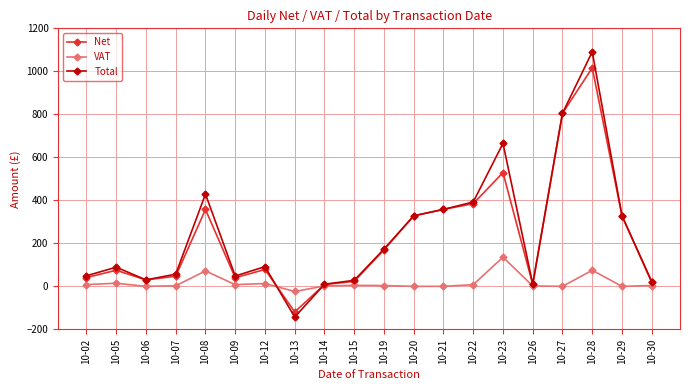

What is the minimum value for Net?

-119.1